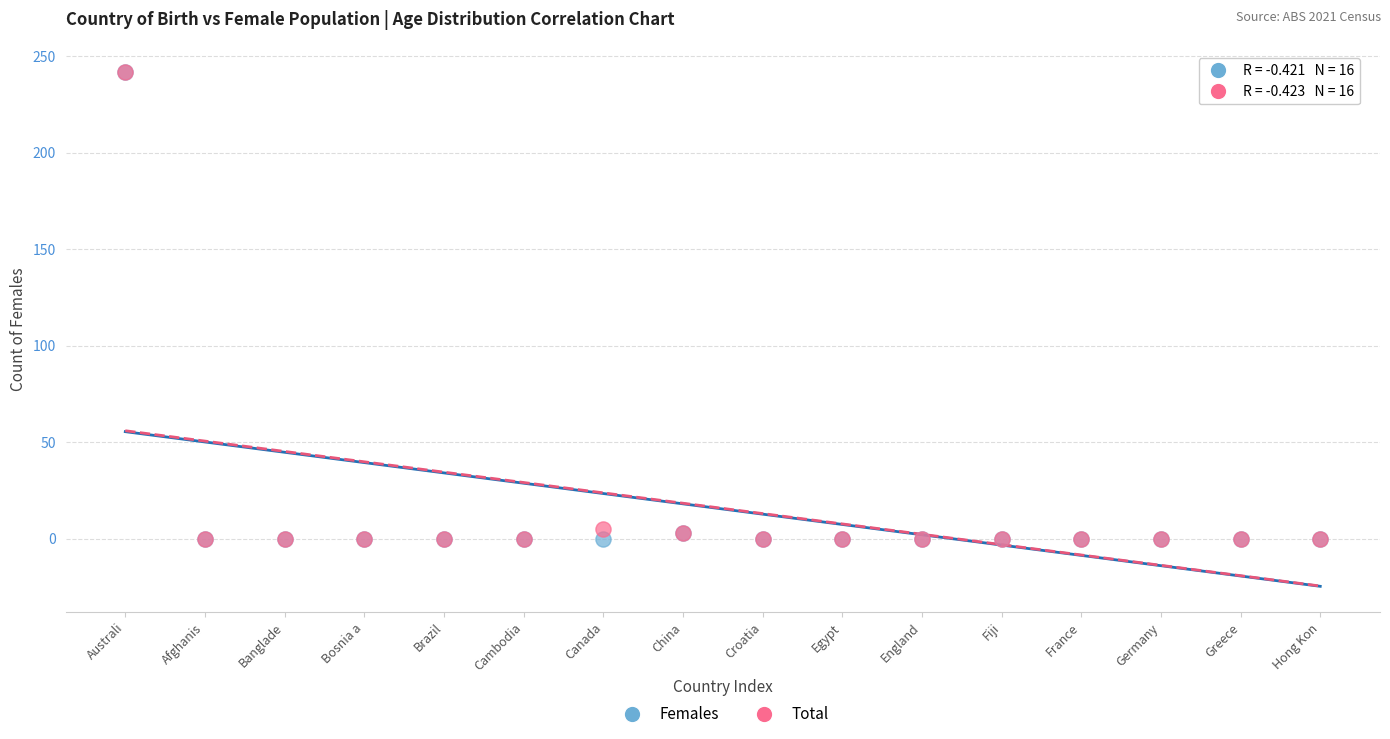

What are all the series names shown in the legend?

Females, Total